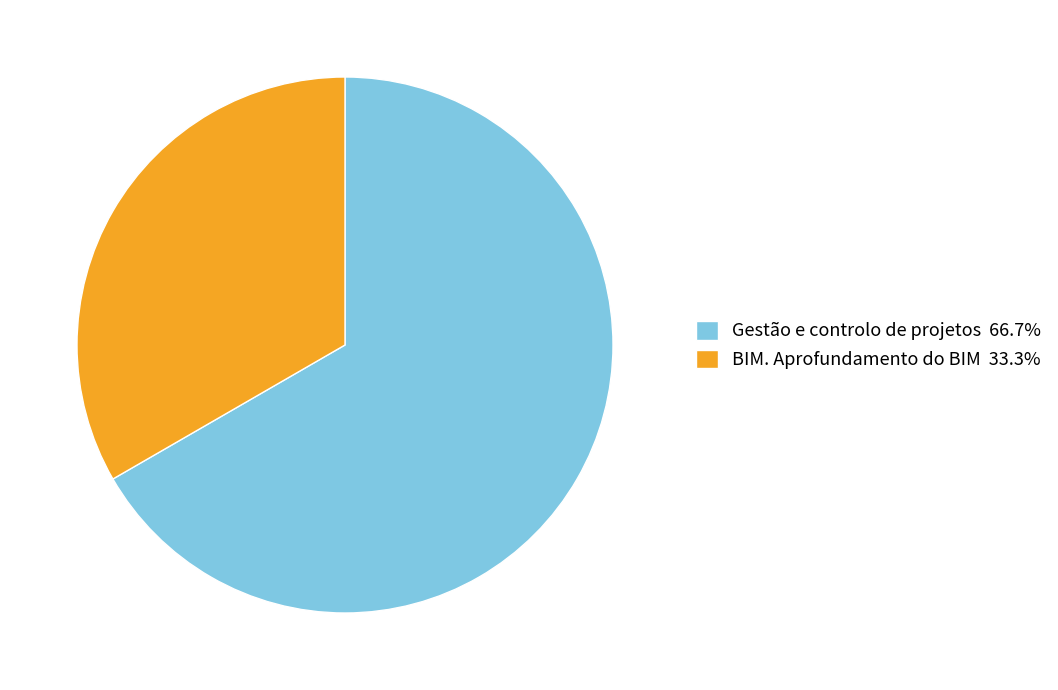

Which has a higher value, Gestão e controlo de projetos or BIM. Aprofundamento do BIM?

Gestão e controlo de projetos